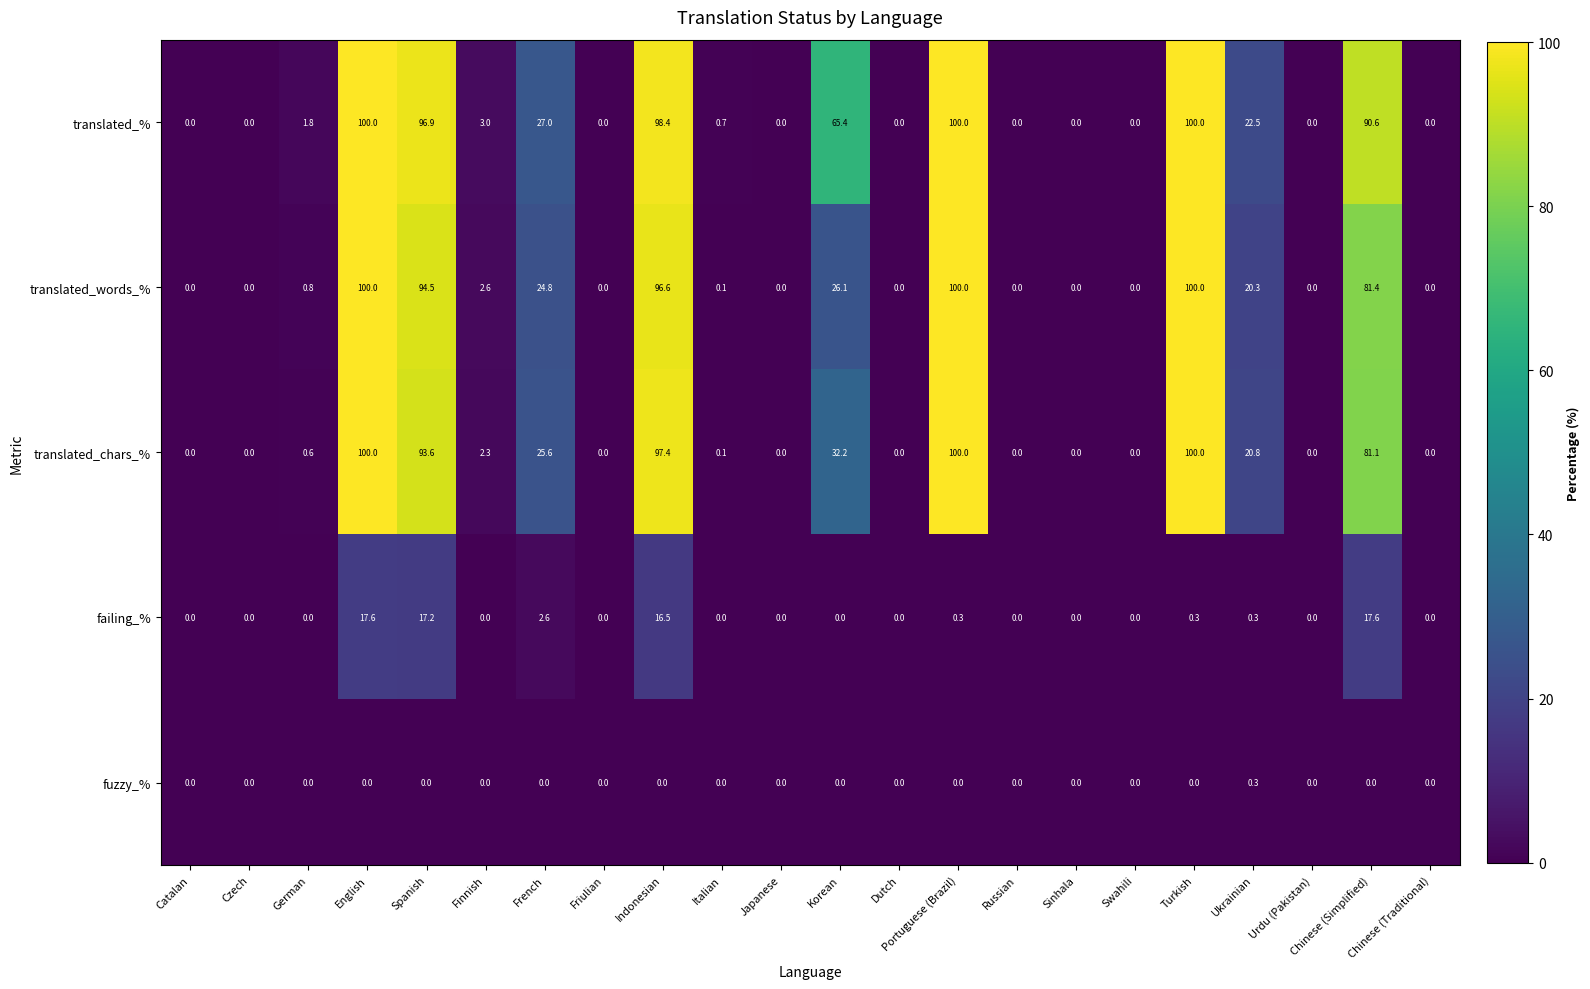

True or false: translated_chars_% has a value of 44.4 at Japanese.

False